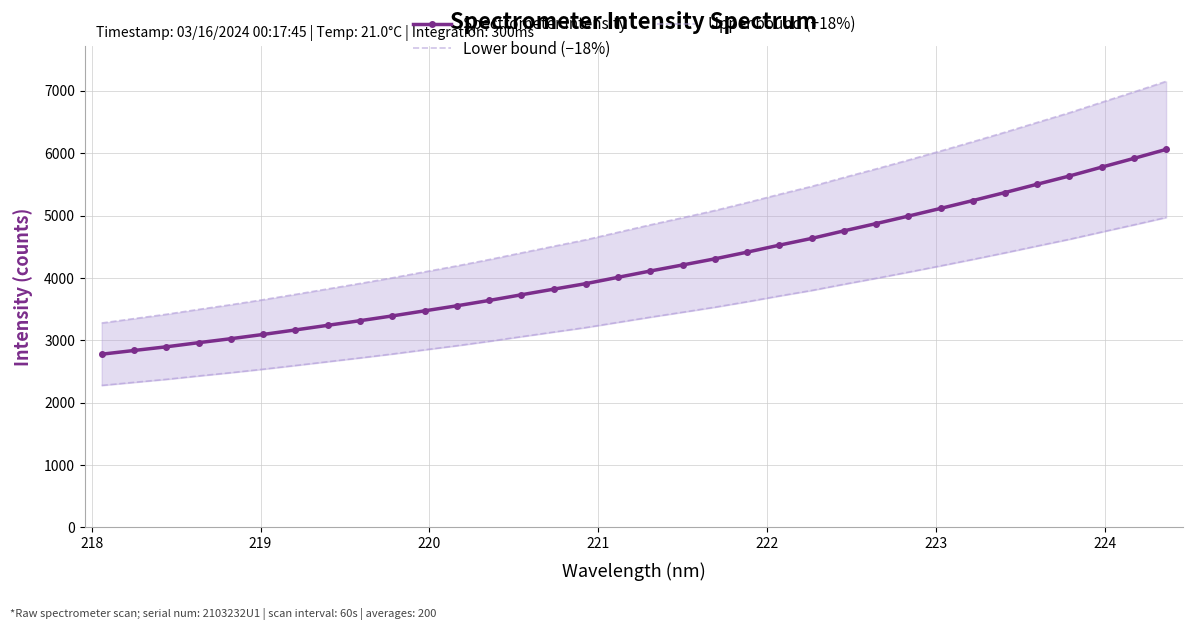

Which series has the largest total across all categories?

Upper bound (+18%)